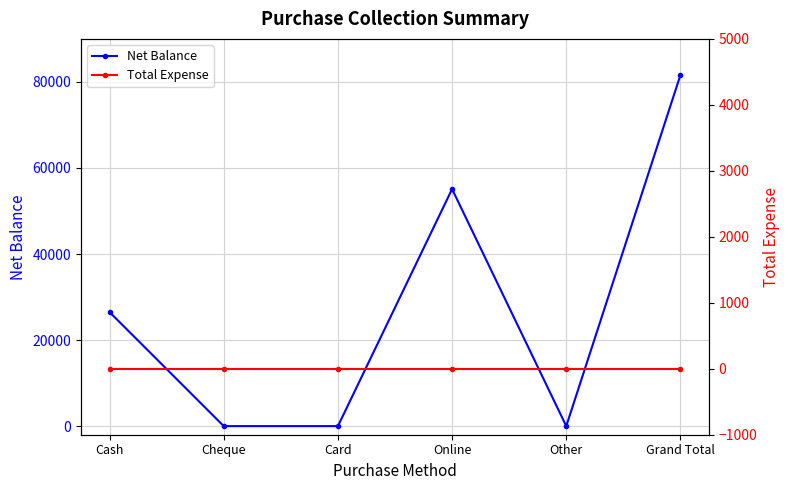

At which category is the sum across all series the highest?

Grand Total